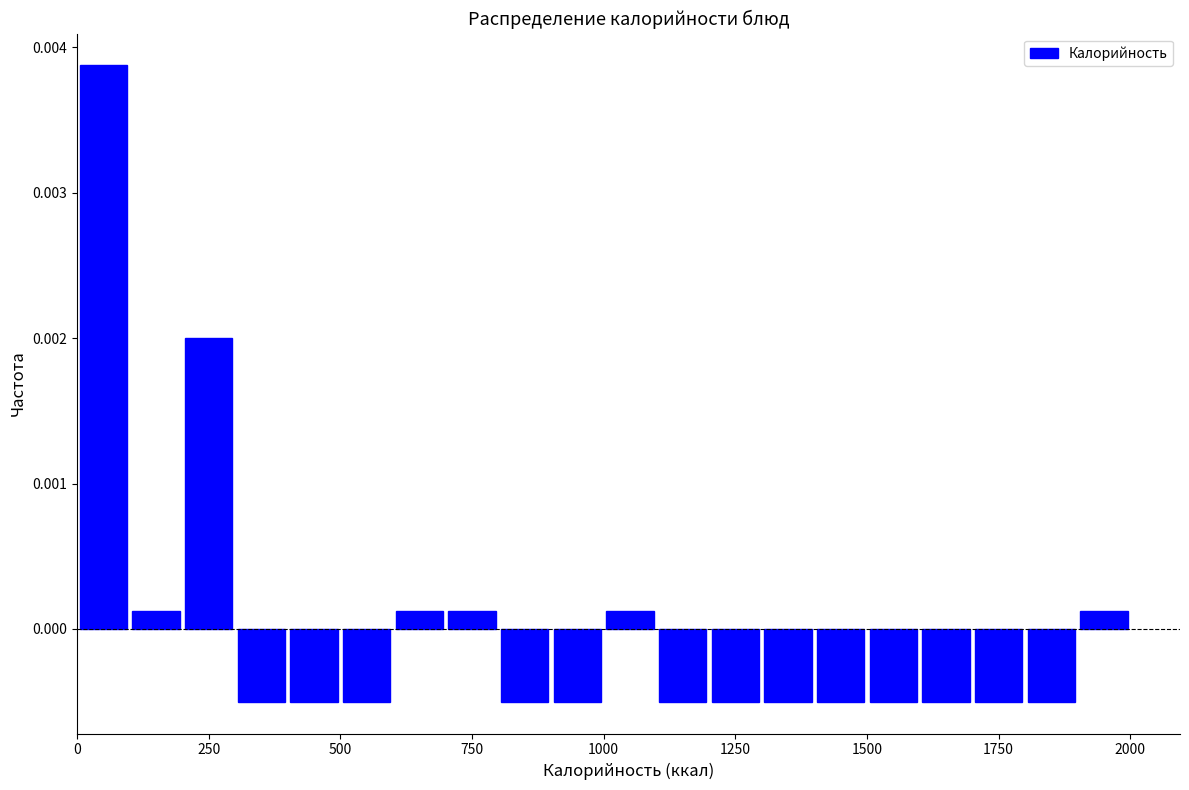

Read against the x-axis, roughly where is the centre of the tallest bar?

50